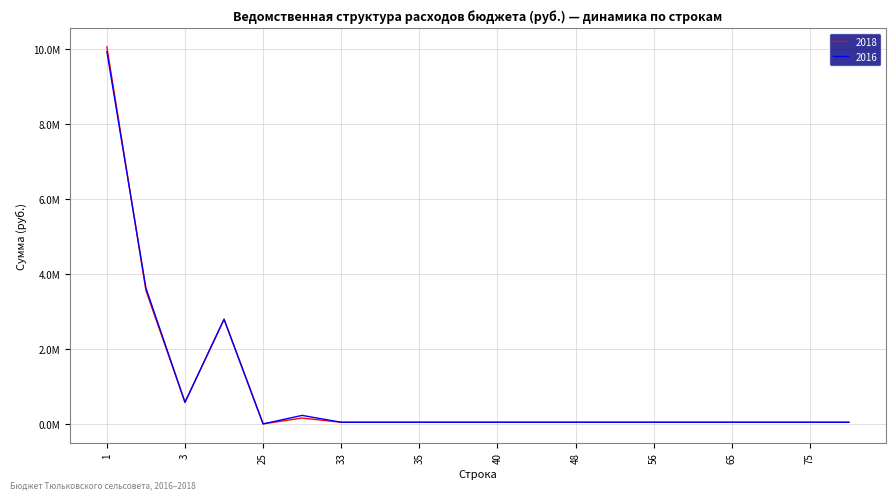

What is the sum of all 2018 values?

17915962